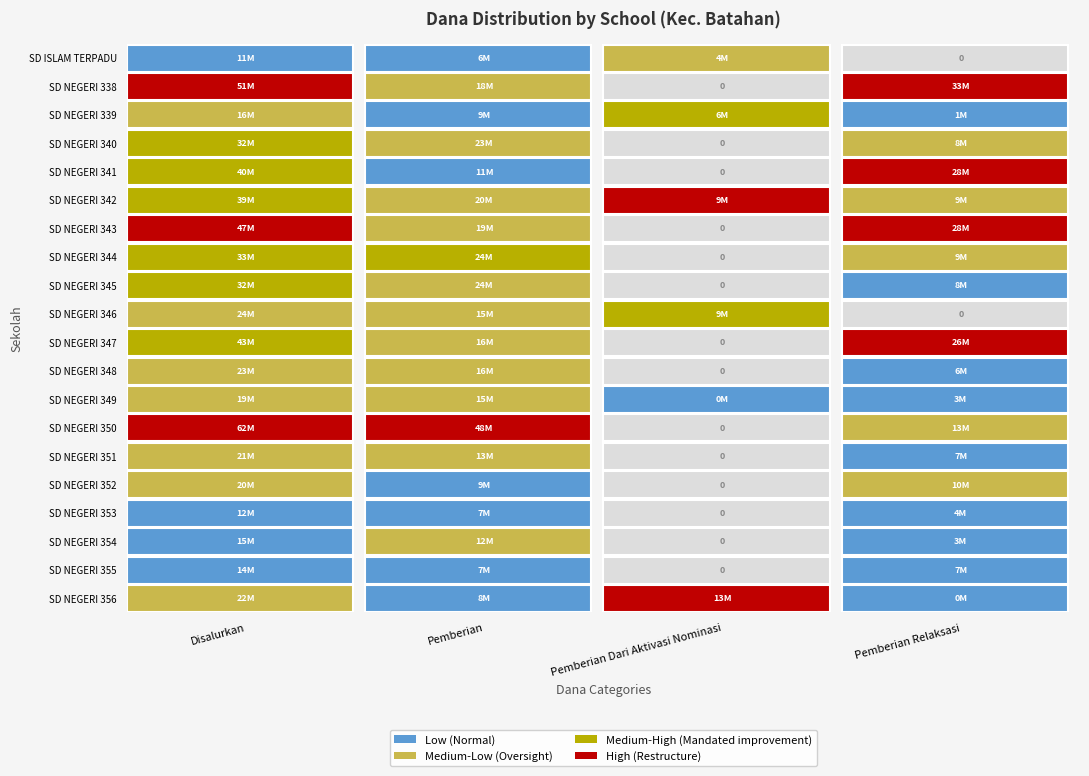

True or false: SD NEGERI 340 has a value of 2737257 at 3.

False